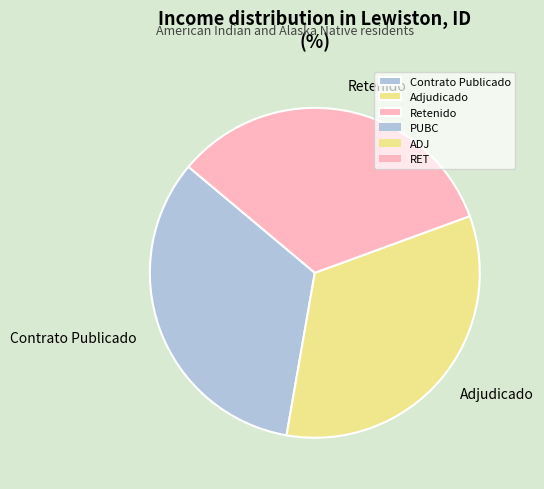

Approximately how many times larger is the value at Adjudicado compared to Retenido?

1.0